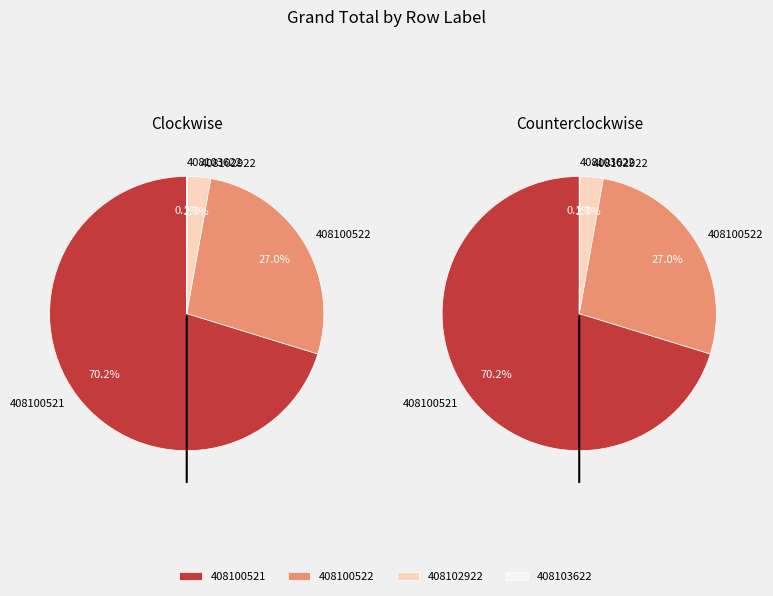

Count the number of slices in the pie.

4